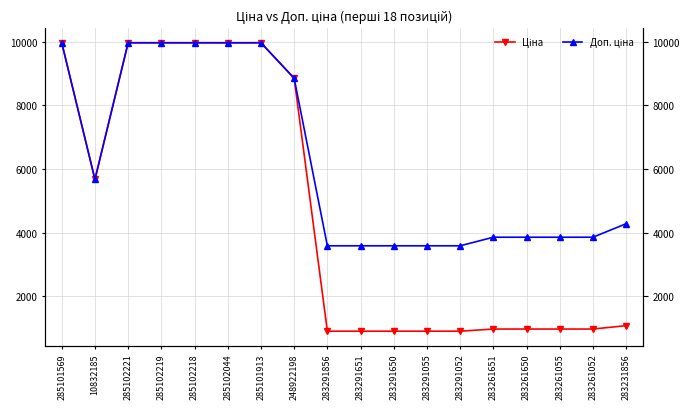

Is it true that Ціна equals 963.5 at 283261650?

True